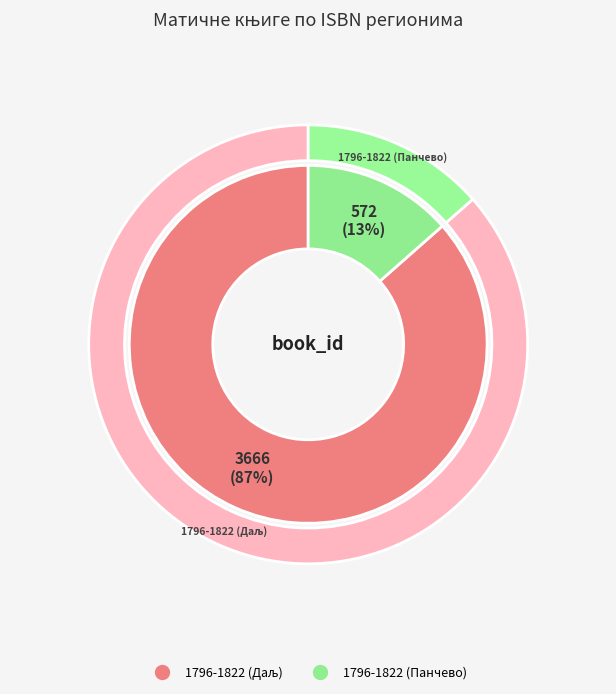

How many slices are in this pie chart?

2